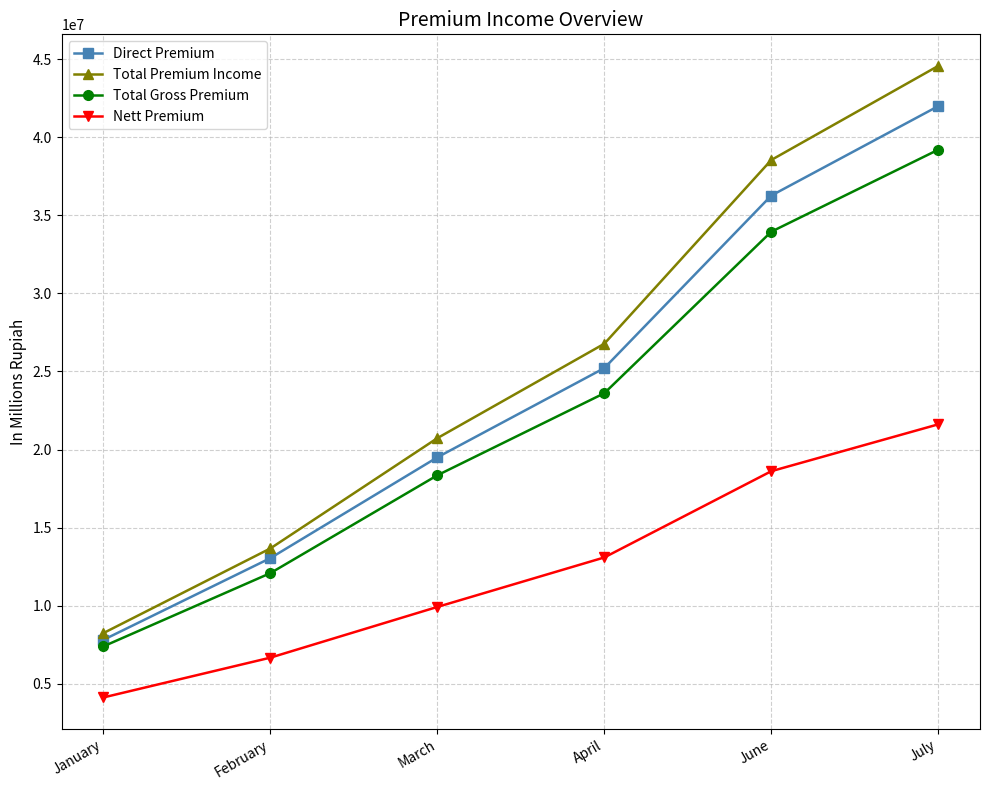

List the series in order of their peak value, highest first.

Total Premium Income, Direct Premium, Total Gross Premium, Nett Premium